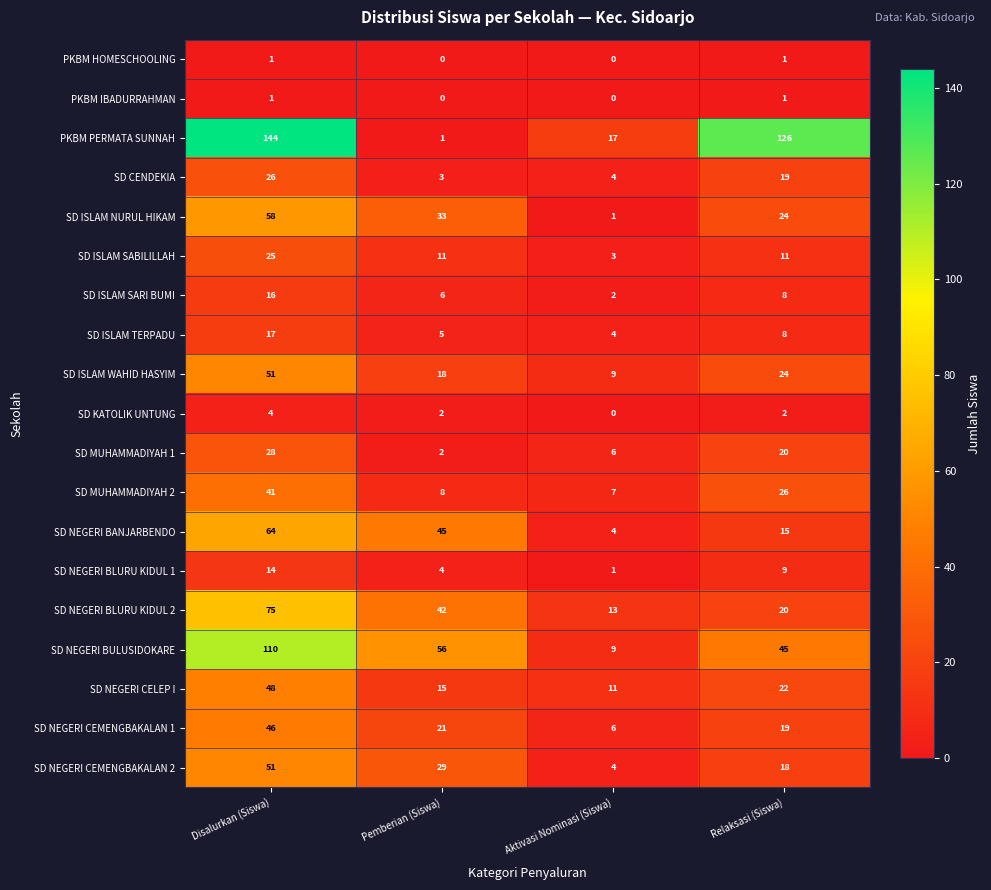

The SD NEGERI CELEP I series shows 48 at Disalurkan (Siswa). True or false?

True